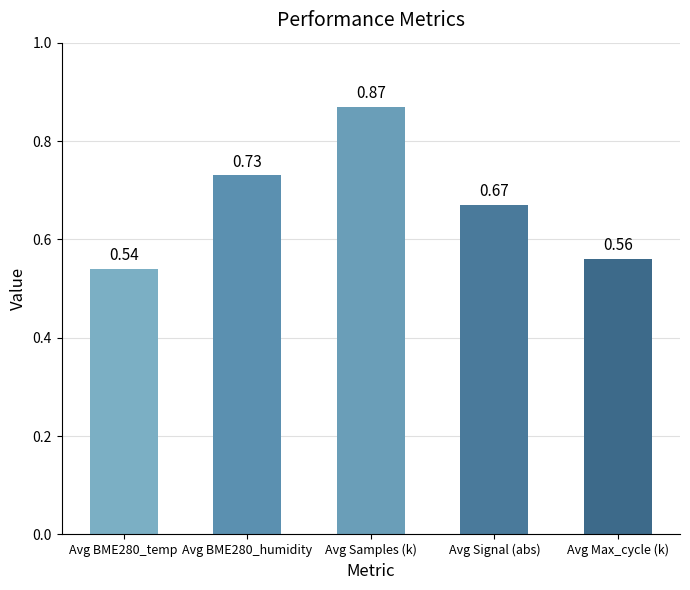

What is the difference between the maximum and minimum values?

0.3